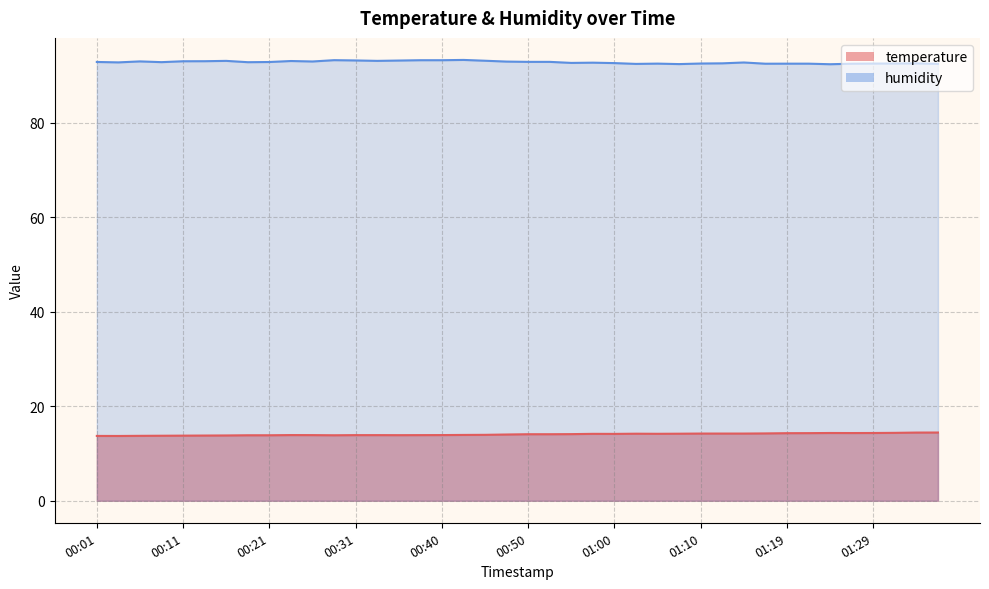

Where is the first local maximum for temperature?

00:23